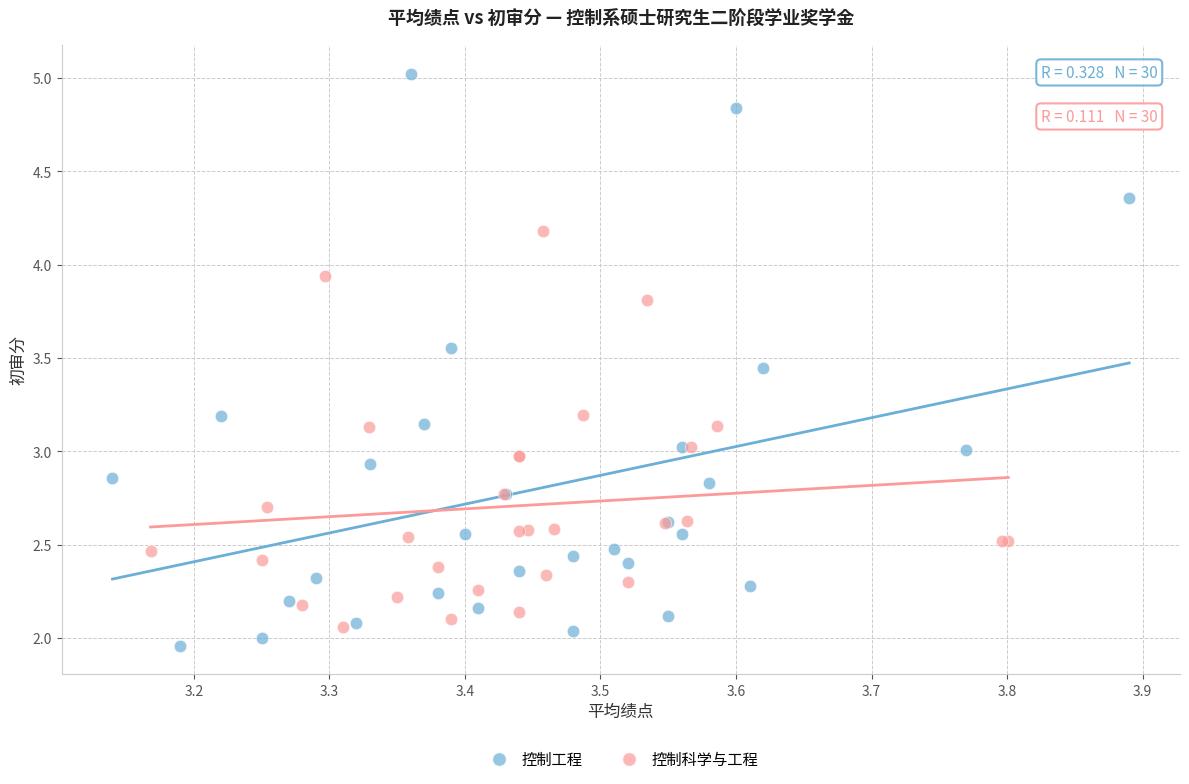

Which series reaches the maximum Y coordinate?

控制工程